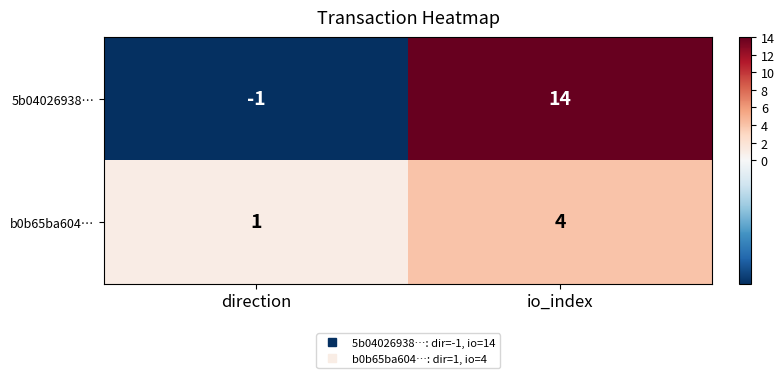

What is the difference between the b0b65ba604… values at io_index and direction?

3